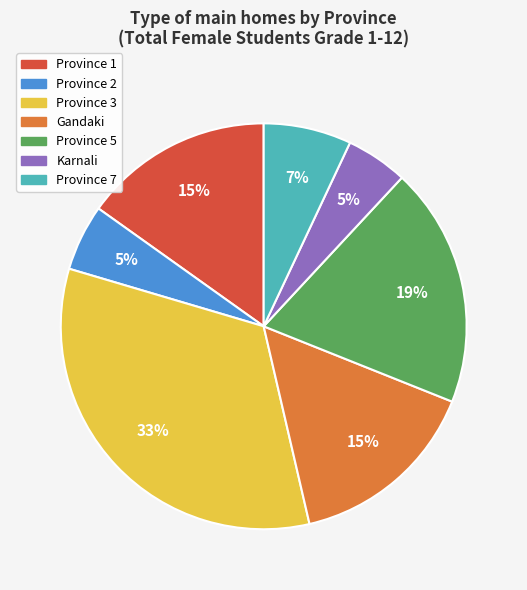

What is the ratio of the value at Province 7 to the value at Karnali?

1.4